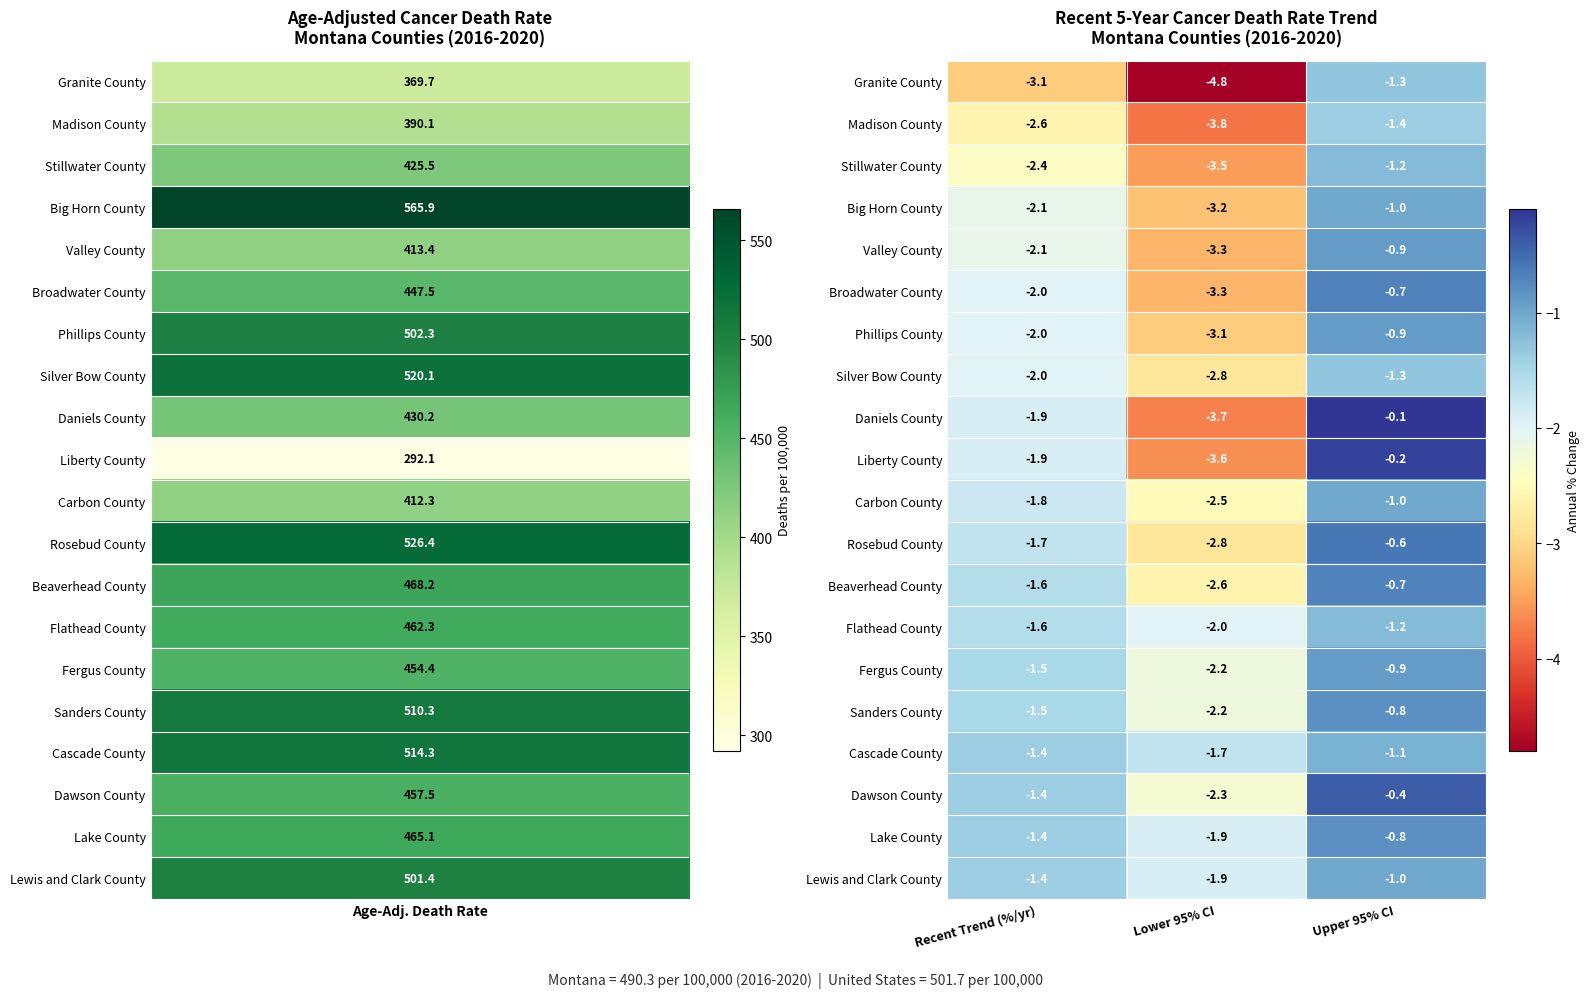

What is the total value across all series at Upper 95% CI?

-17.5